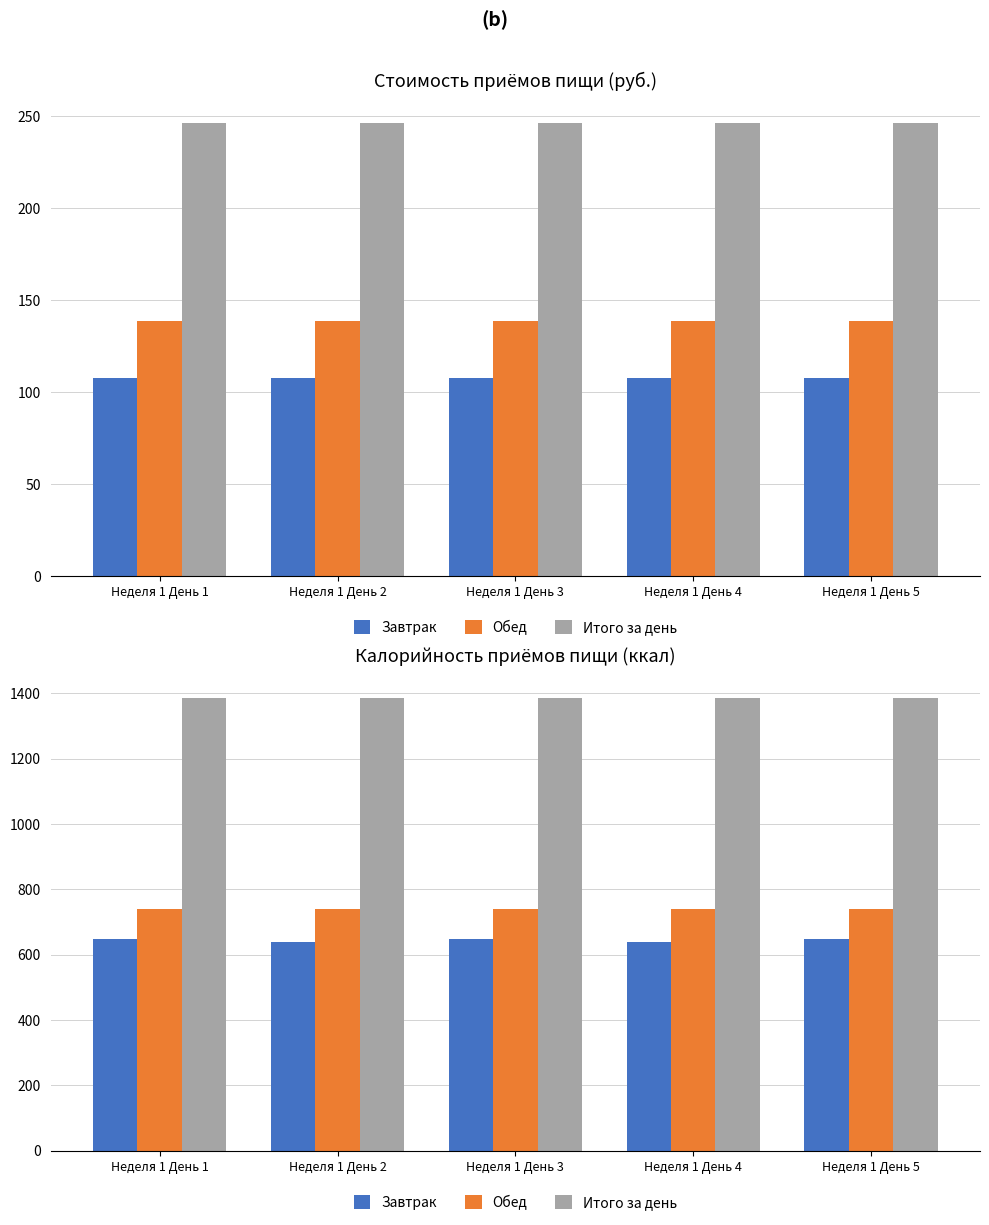

Does the chart contain any negative values?

No